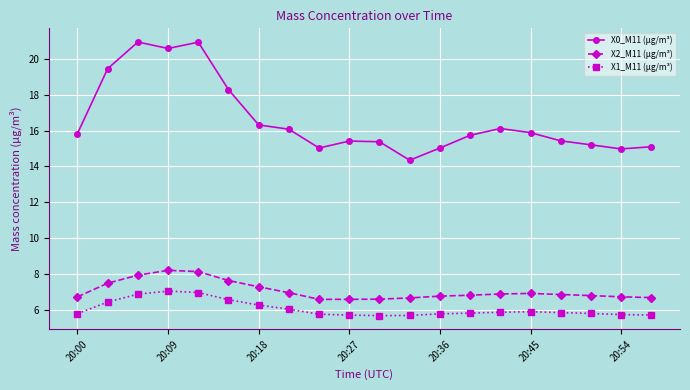

Does the chart have visible grid lines?

Yes